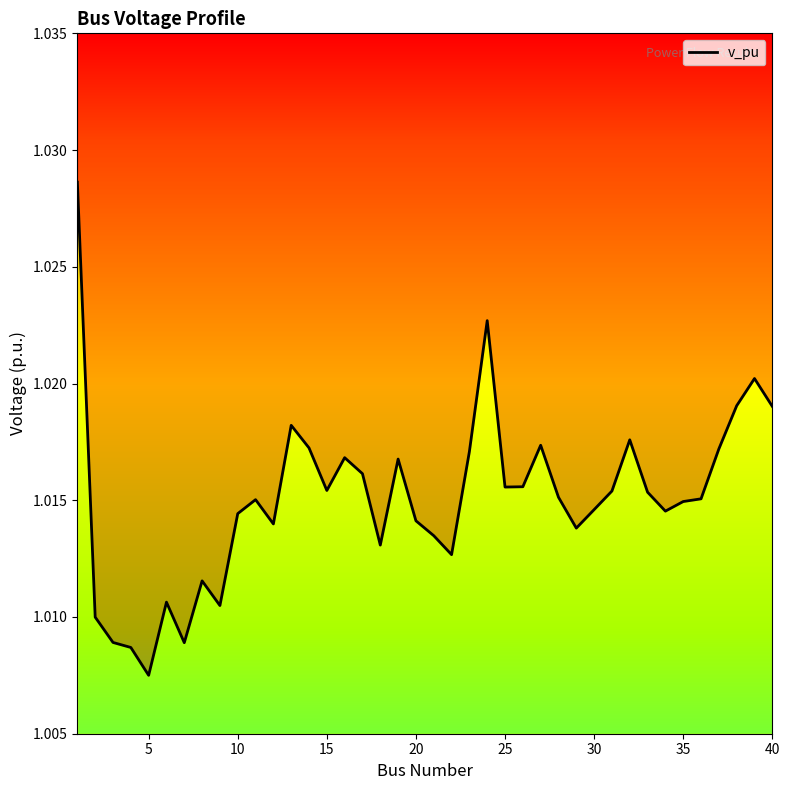

The chart shows a value of 0.3 at 31. True or false?

False